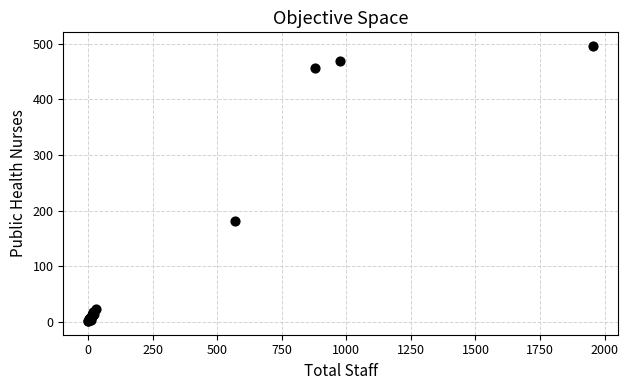

What Y value in the scatter plot is closest to 249?

181